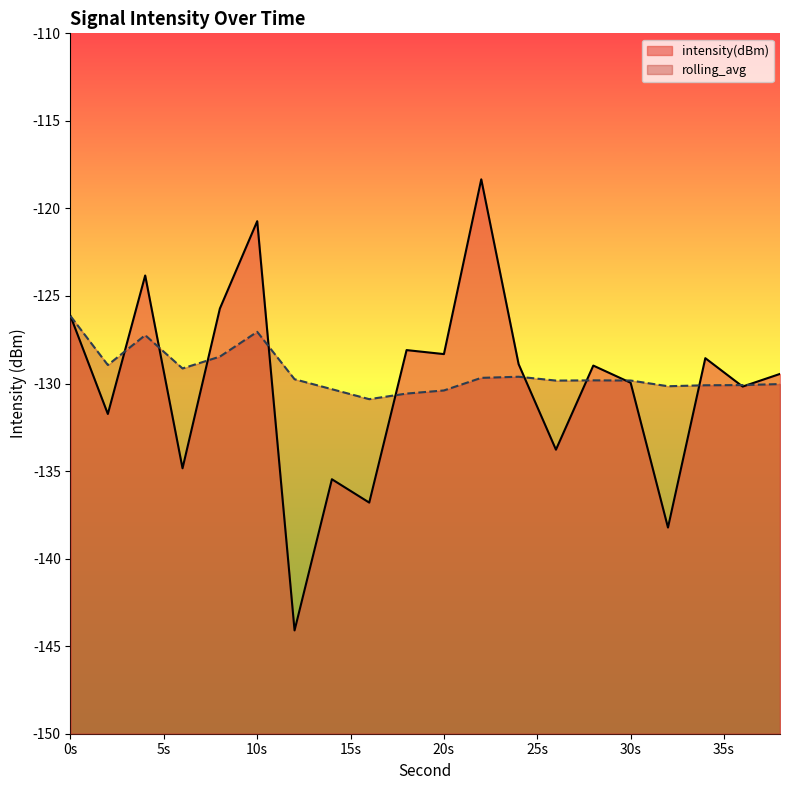

At how many categories does at least one series exceed -120?

1